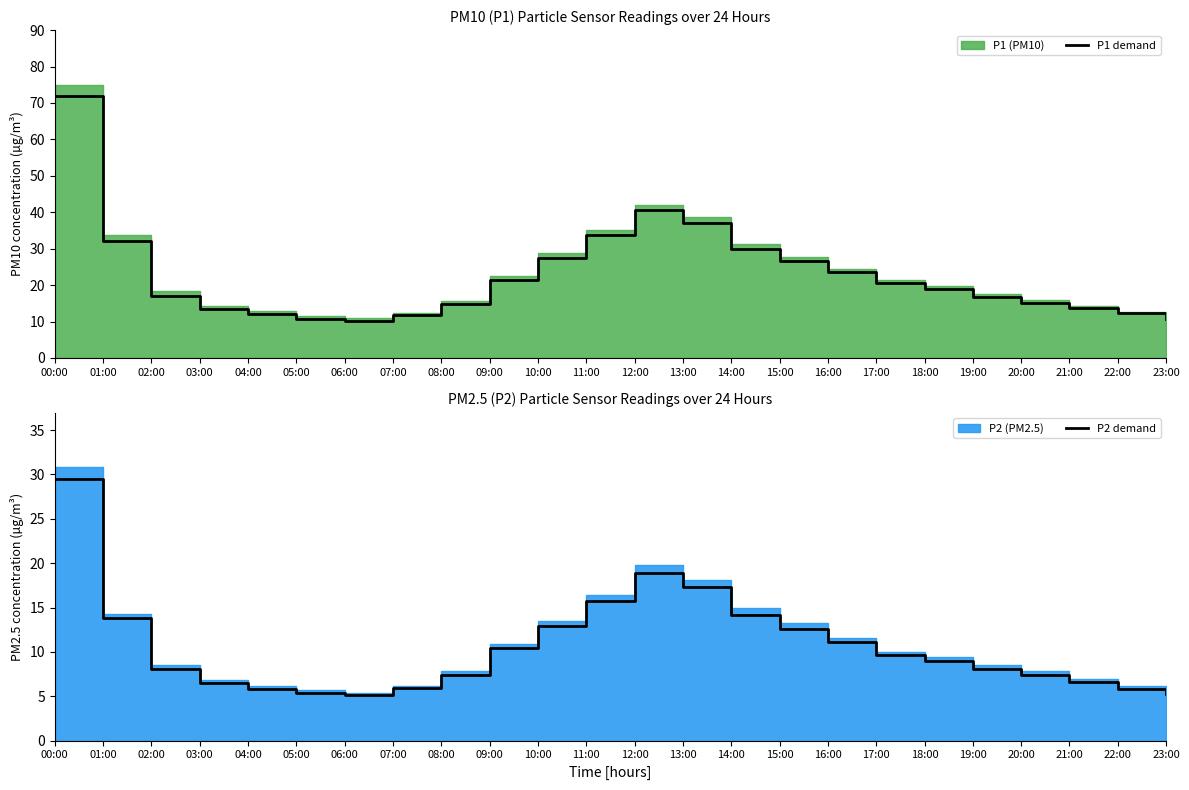

Which series changed the most between 03:00 and 14:00?

P1 demand